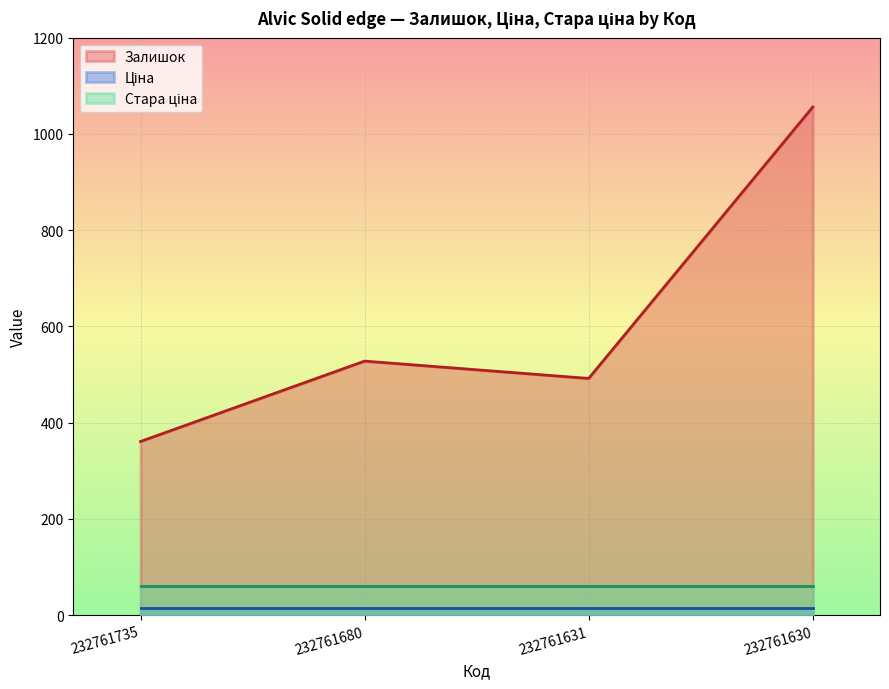

The value of Залишок at 232761630 is 1056.0. True or false?

True